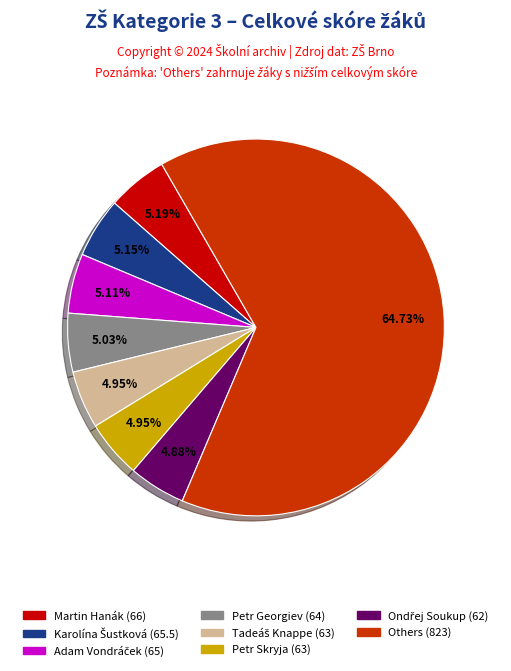

Does any single category account for the majority?

Yes